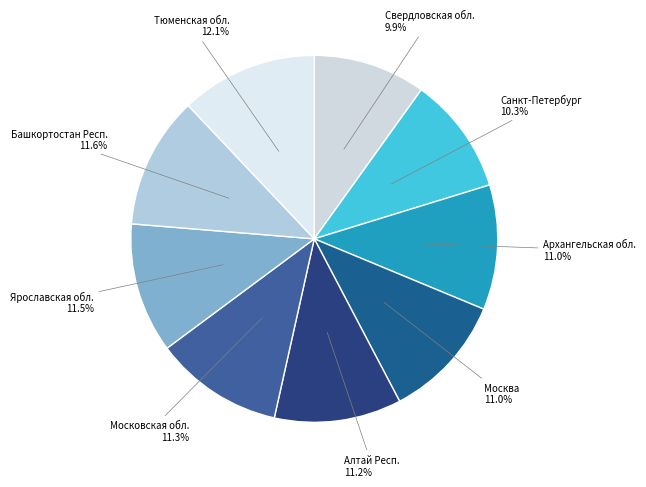

Which slice is the largest?

Тюменская обл.